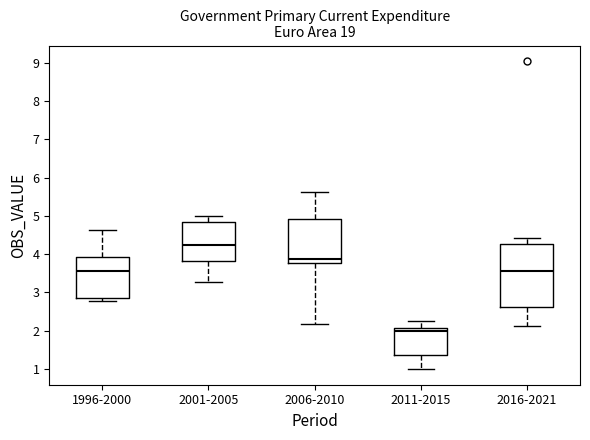

Reading left to right, transcribe this box plot: for each box, give where its median line is, the range the box spans, and where its two whiskers end, as read against the y-axis. The values are not printed on the chart, so give them approximately, as read against the axis.

1996-2000: median 3.6, box 2.9 to 3.9, whiskers 2.8 to 4.6
2001-2005: median 4.2, box 3.8 to 4.8, whiskers 3.3 to 5.0
2006-2010: median 3.9, box 3.8 to 4.9, whiskers 2.2 to 5.6
2011-2015: median 2.0, box 1.4 to 2.1, whiskers 1.0 to 2.2
2016-2021: median 3.5, box 2.6 to 4.3, whiskers 2.1 to 4.4